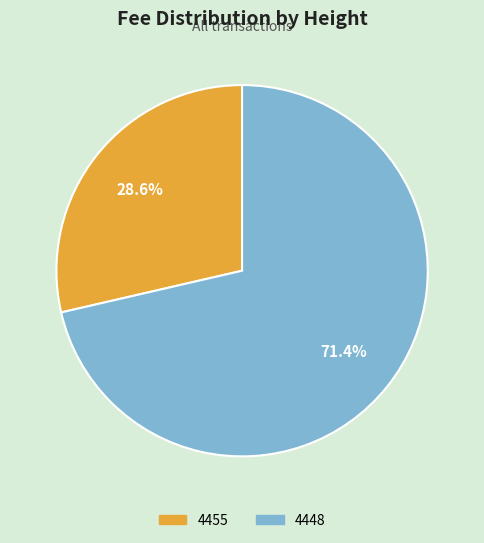

What is the ratio of the value at 4455 to the value at 4448?

0.4